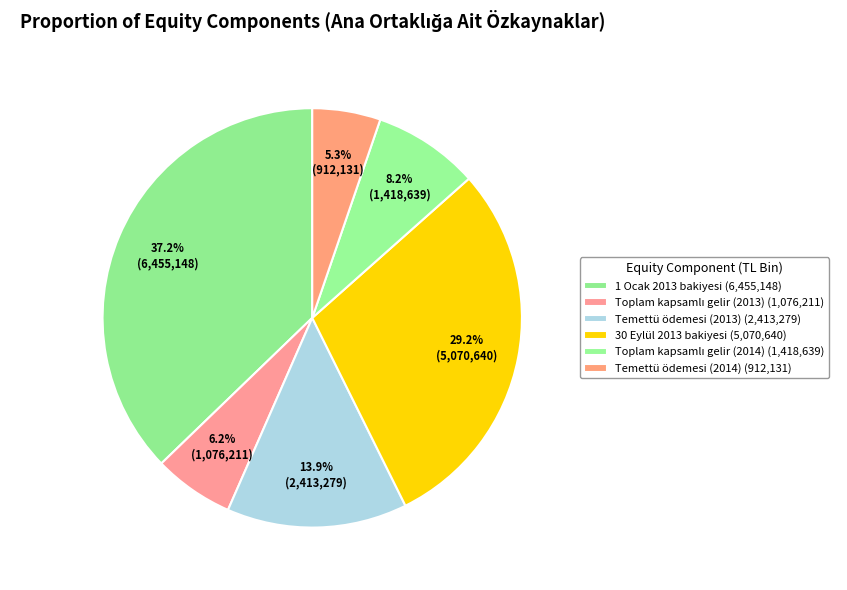

Count the number of slices in the pie.

6